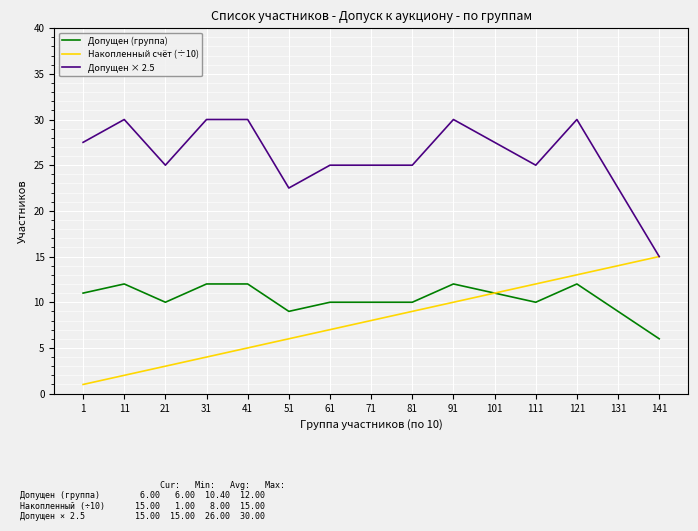

What is the lowest value of the Допущен × 2.5 series?

15.0